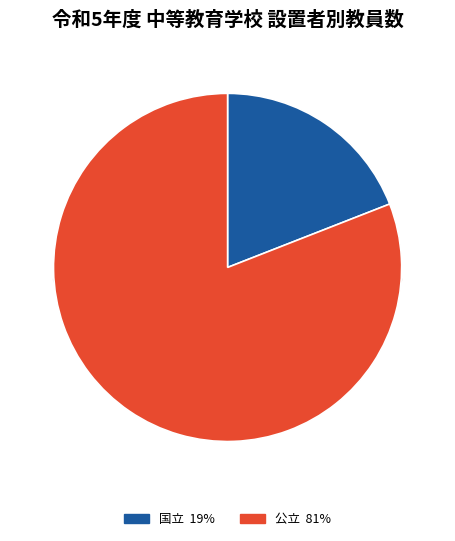

The 私立 slice represents 1% of the pie. True or false?

False